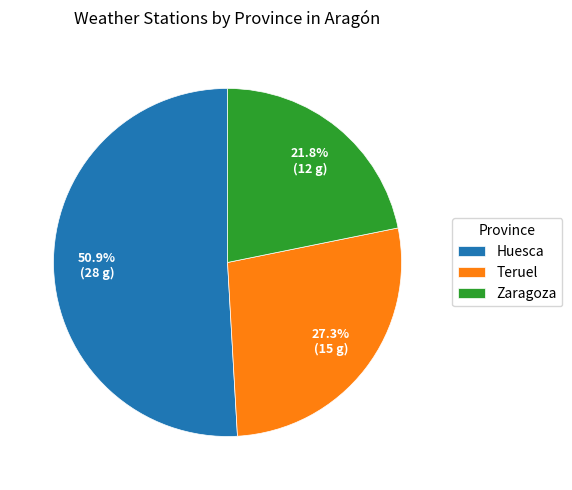

To the nearest percent, what is the average slice percentage?

33%